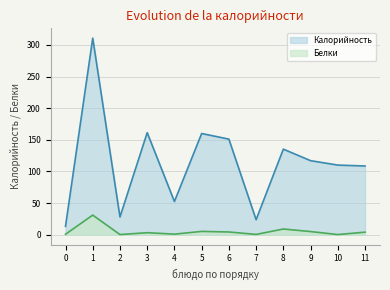

What are all the series names shown in the legend?

Калорийность (line), Белки (line)